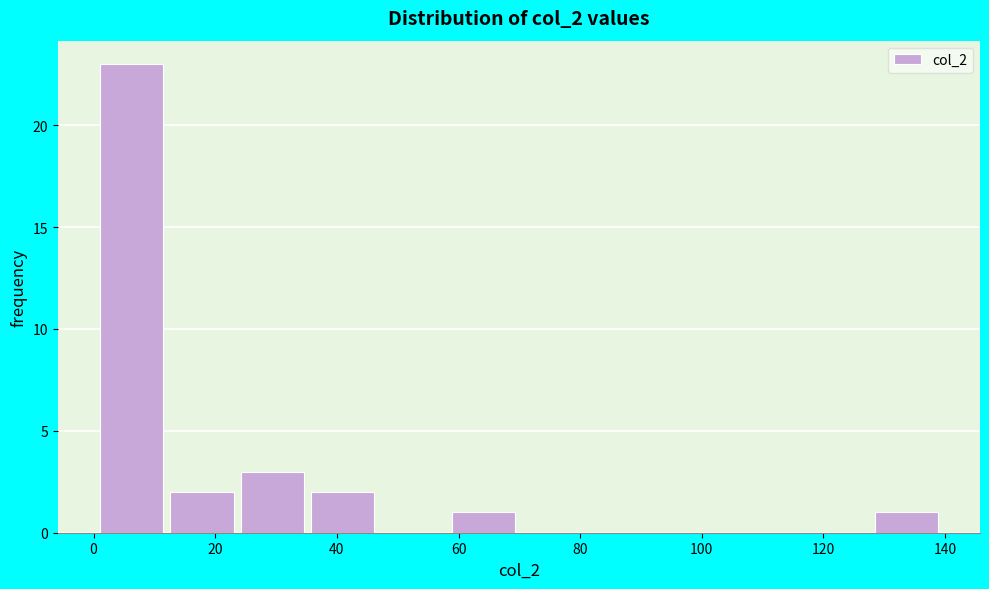

Reading left to right, transcribe this chart: for each bar, give the range it covers on the x-axis and its height. Neither the bar edges nor the heights are printed on the chart, so give them approximately, as read against the axes.

2 to 12: 23
12 to 24: 2
24 to 36: 3
36 to 48: 2
48 to 58: 0
58 to 70: 1
70 to 82: 0
82 to 94: 0
94 to 106: 0
106 to 116: 0
116 to 128: 0
128 to 140: 1